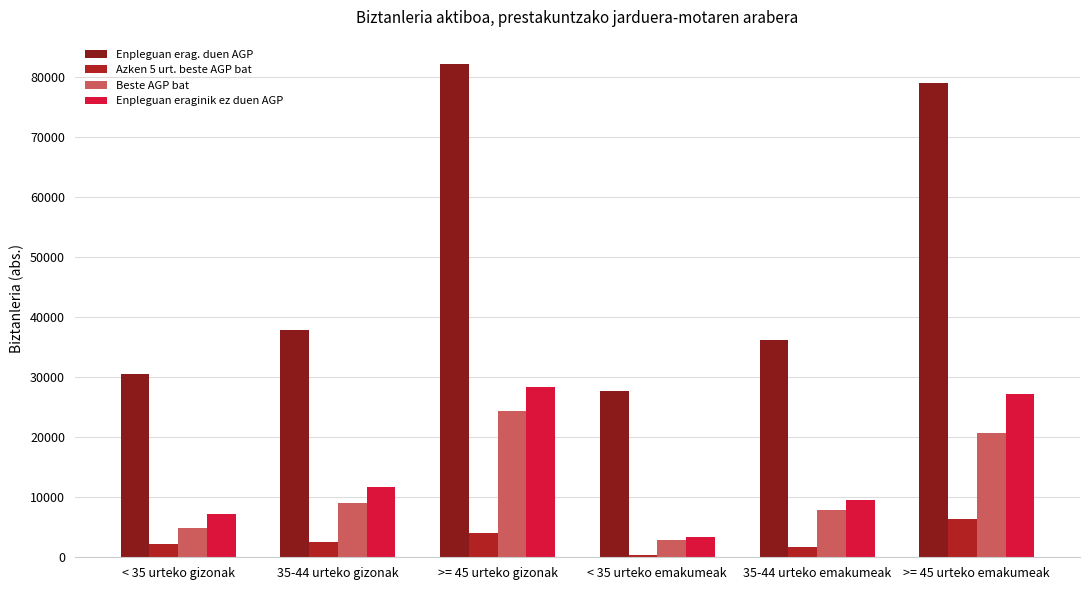

What is the total value across all series at >= 45 urteko emakumeak?

133421.4